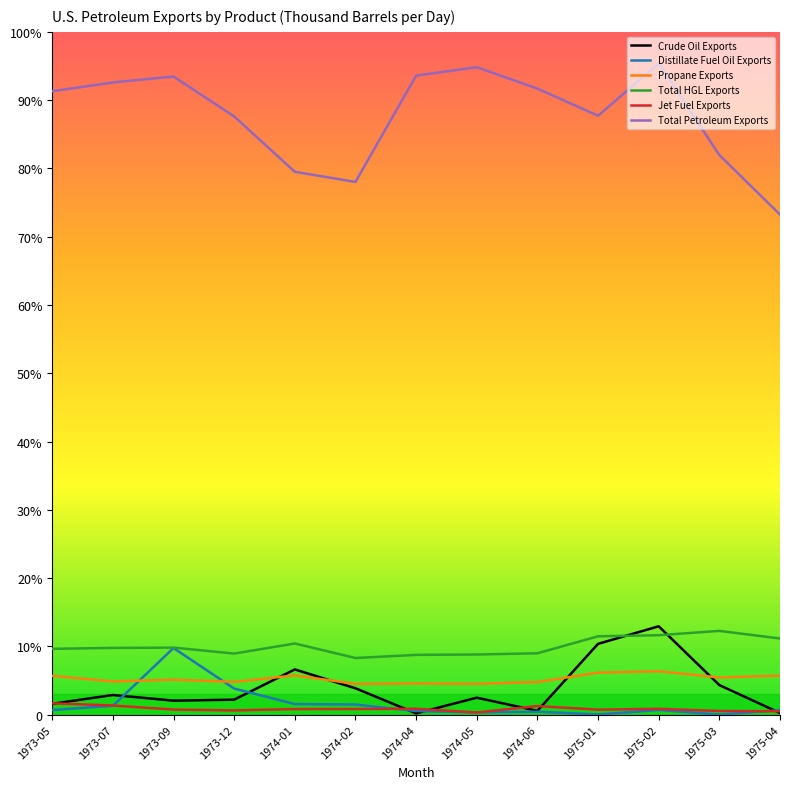

At which label is Distillate Fuel Oil Exports closest to 12?

1973-12